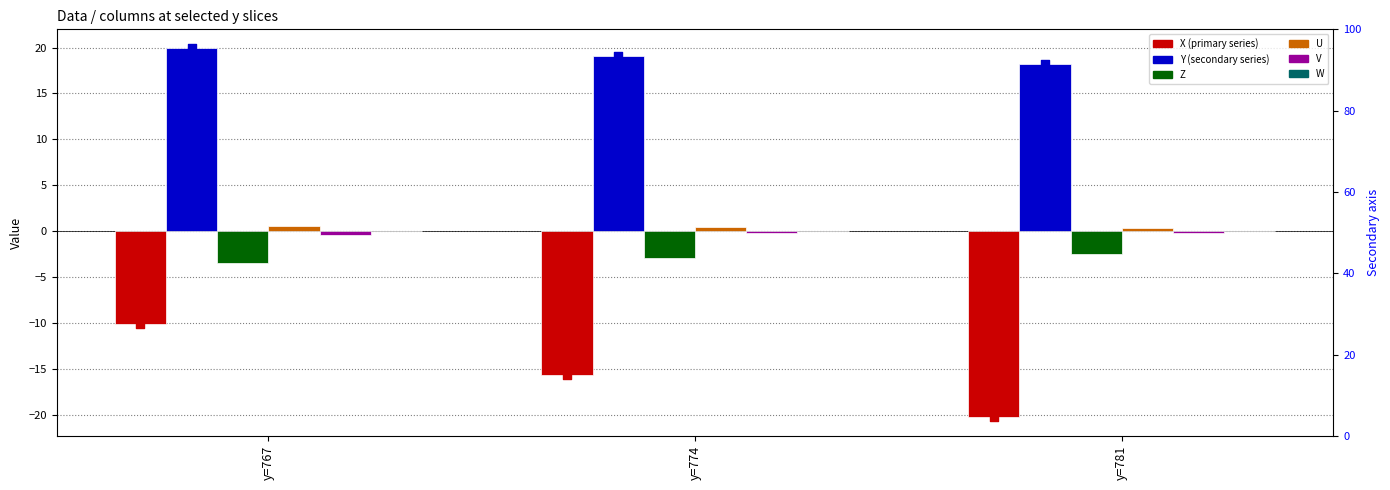

What is the total value across all series at y=781?

-4.4